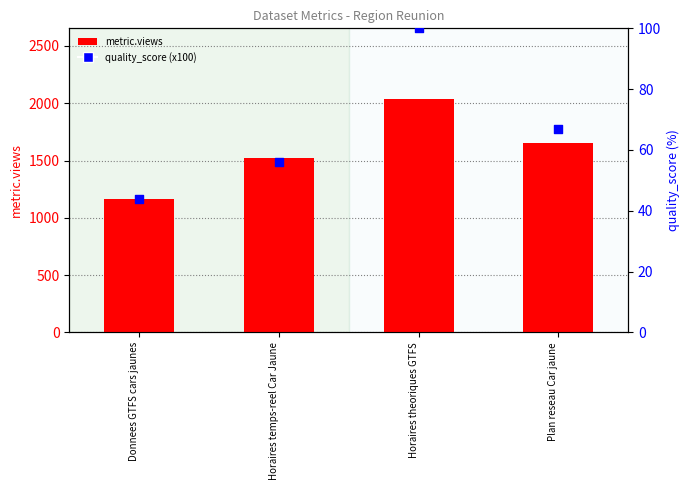

What are all the series names shown in the legend?

metric.views, quality_score (x100)